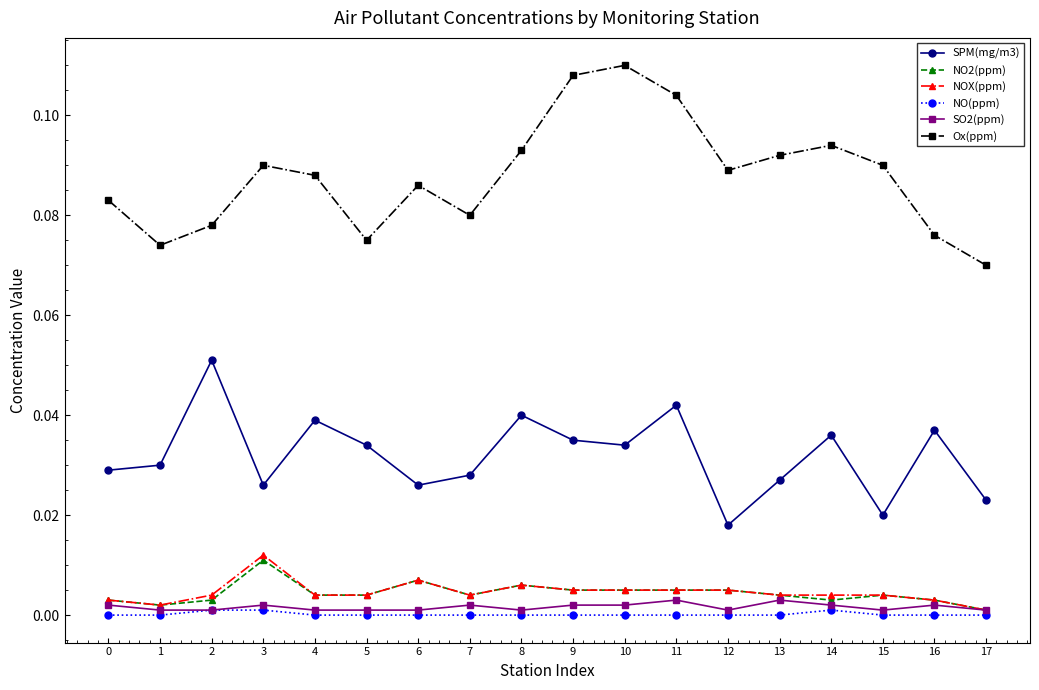

True or false: NO(ppm) and SPM(mg/m3) intersect in this chart.

False